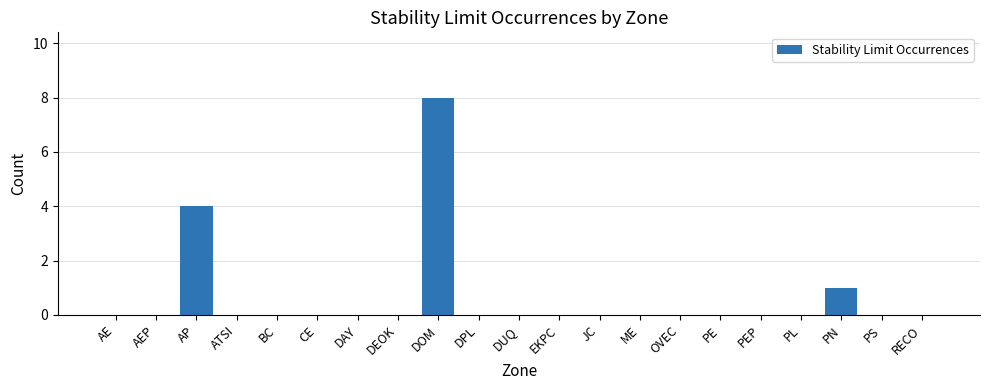

True or false: the data shows 5 at DAY.

False